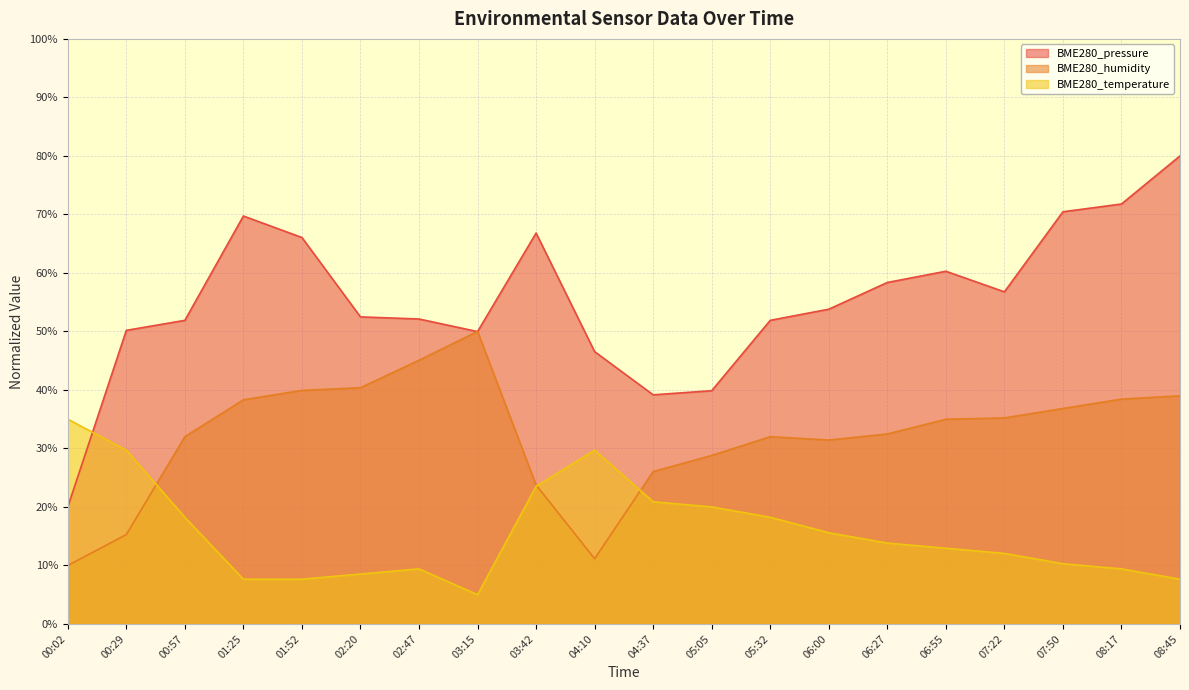

At which category is the sum across all series the highest?

08:45